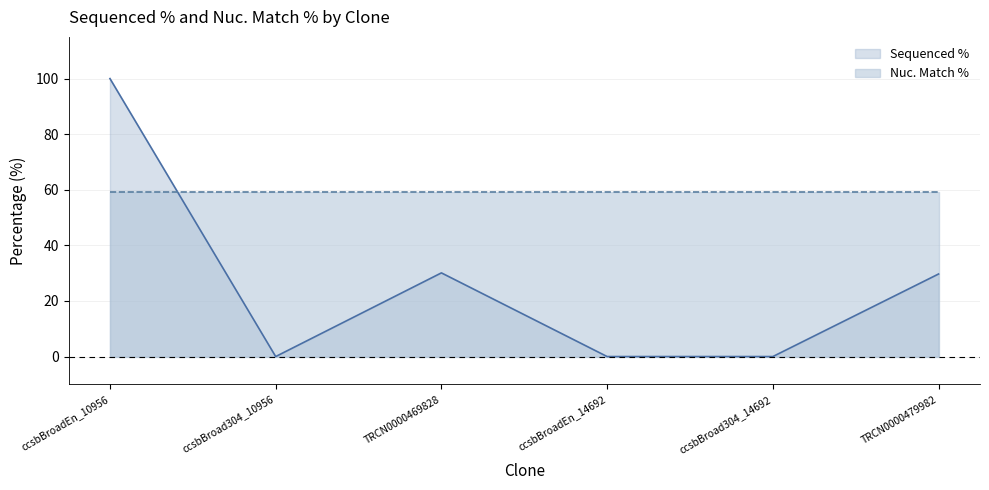

Between ccsbBroad304_14692 and ccsbBroadEn_10956, which is larger?

ccsbBroadEn_10956